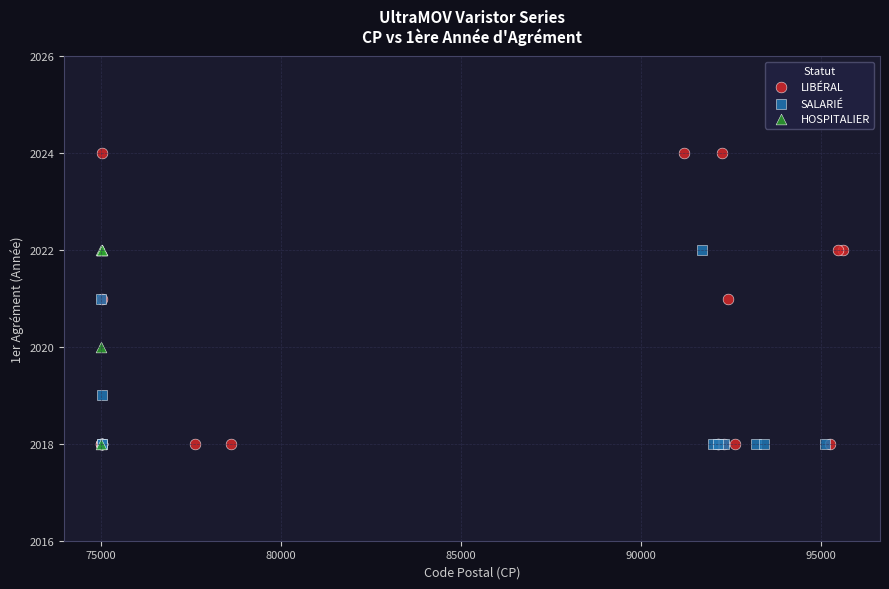

Which series has the largest Y range (max minus min)?

LIBÉRAL